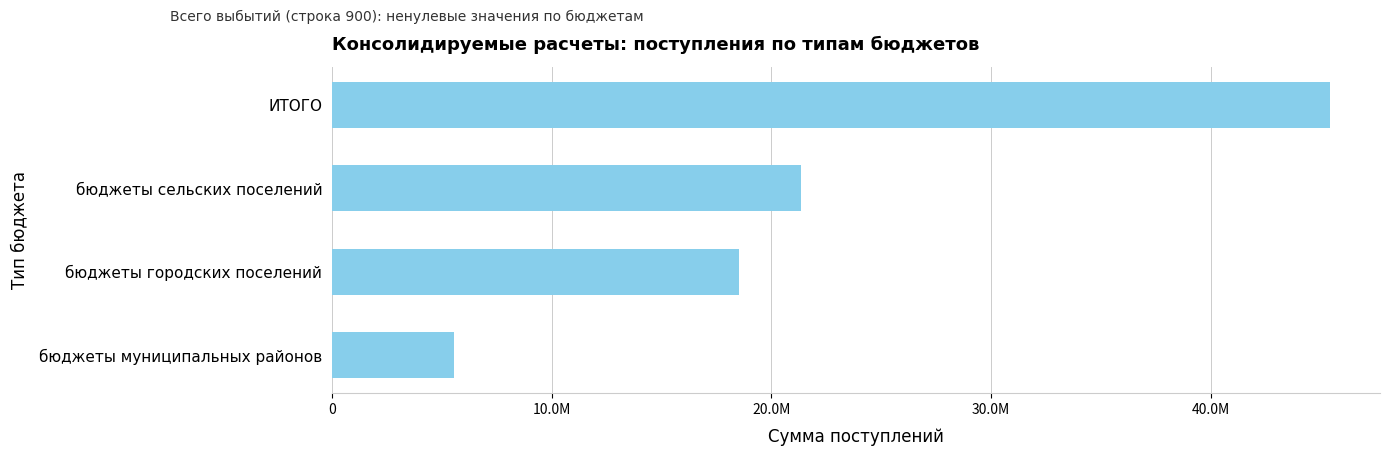

What is the average value?

22721253.8